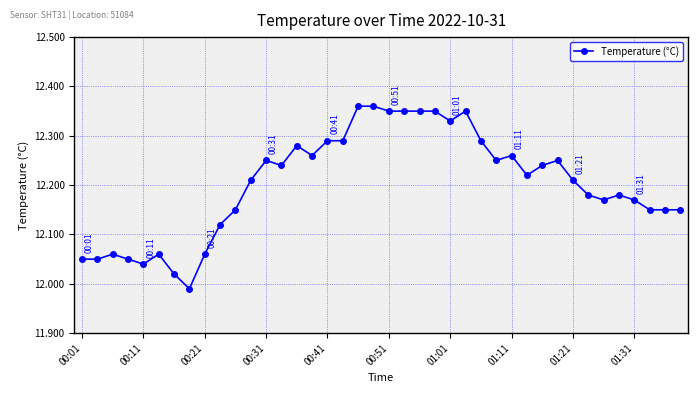

How many distinct data groups are displayed?

1